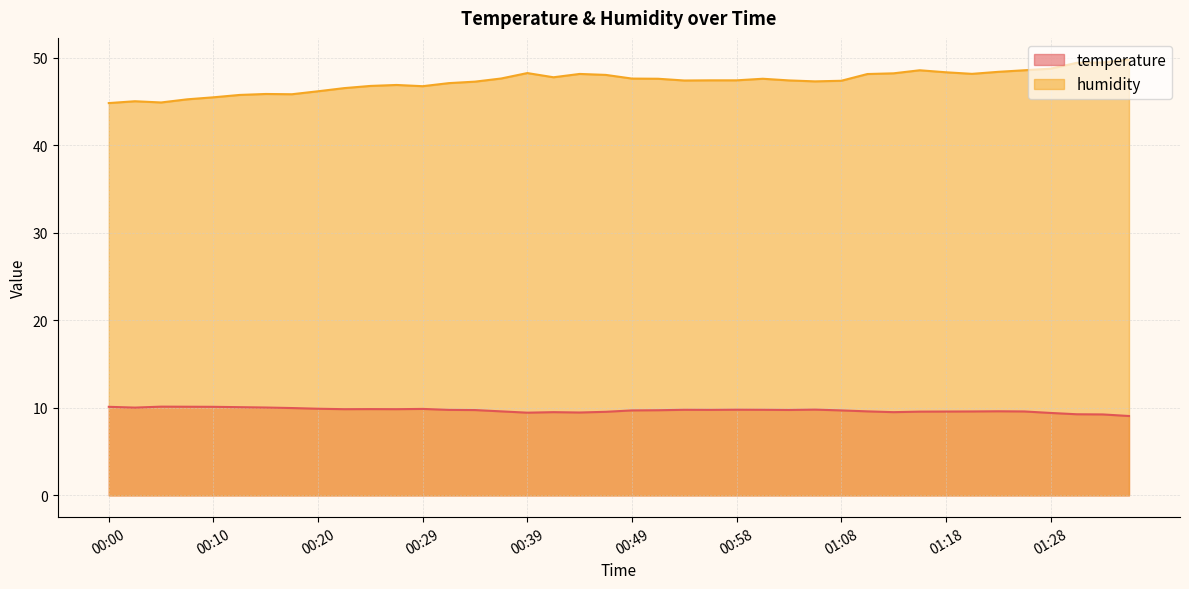

Rank the series by their average value, from lowest to highest.

temperature, humidity